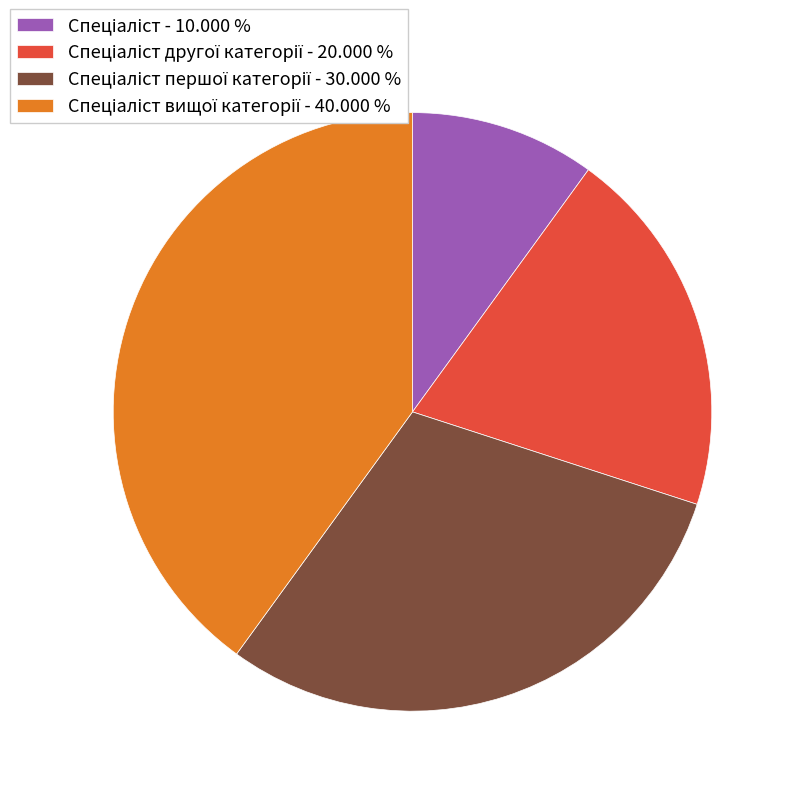

Does any single category account for the majority?

No